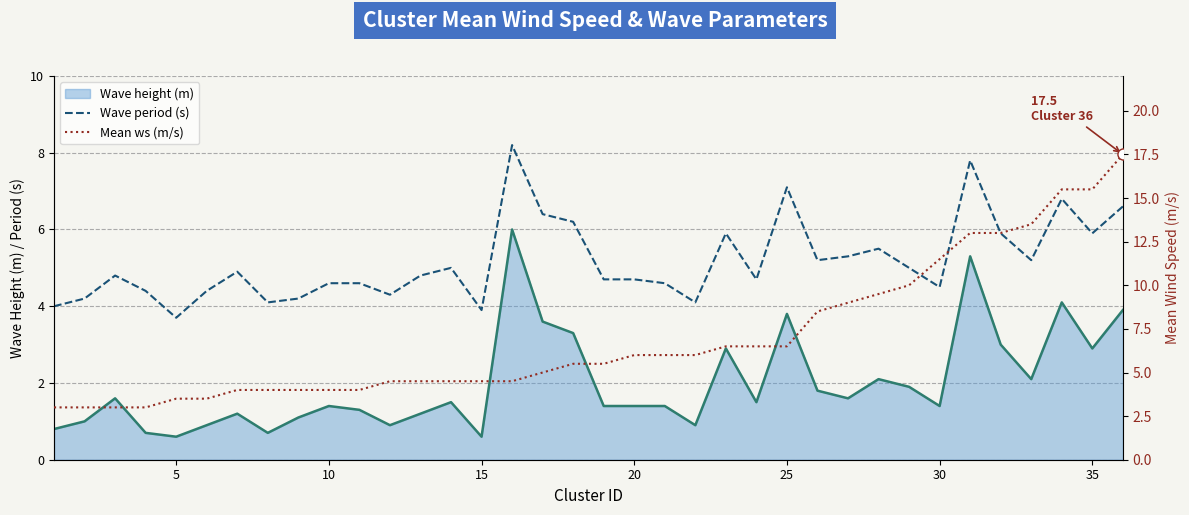

How many interior local peaks does the Wave period (s) series have?

9